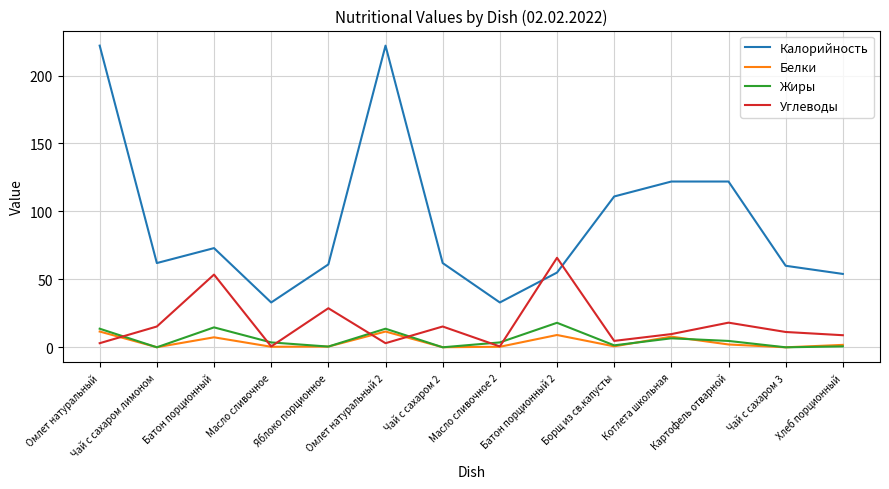

What is the maximum value for Белки?

11.6